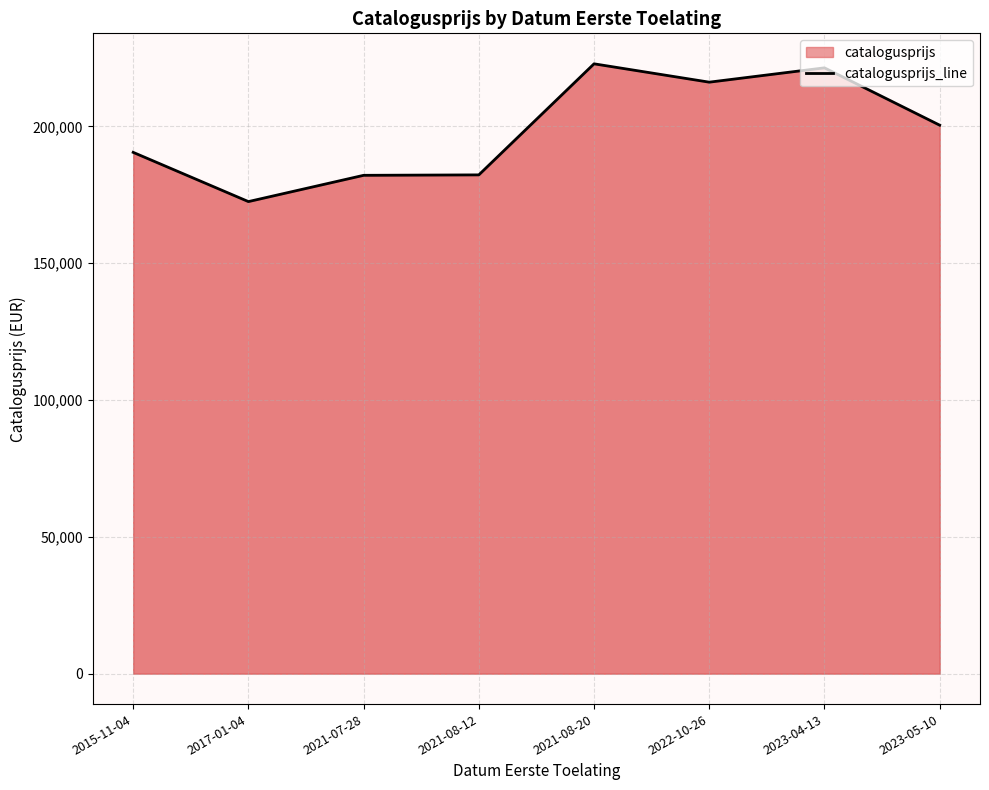

Reading left to right, list all the values displayed in this chart.

190483	172493	182094	182253	222840	216136	221373	200419